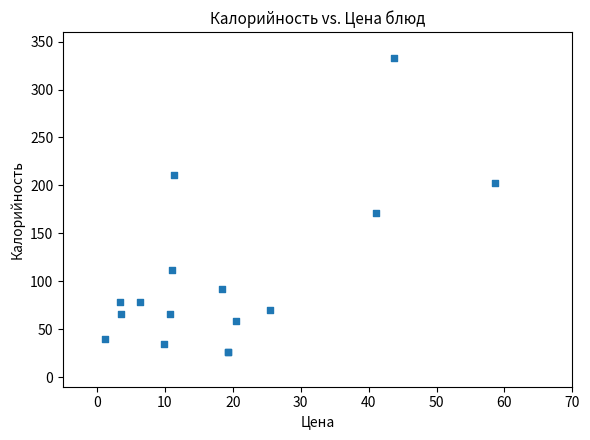

What Y value in the scatter plot is closest to 179?

170.8